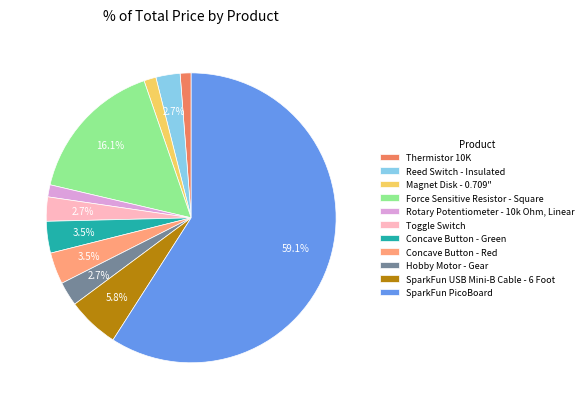

How many segments does this pie chart have?

11